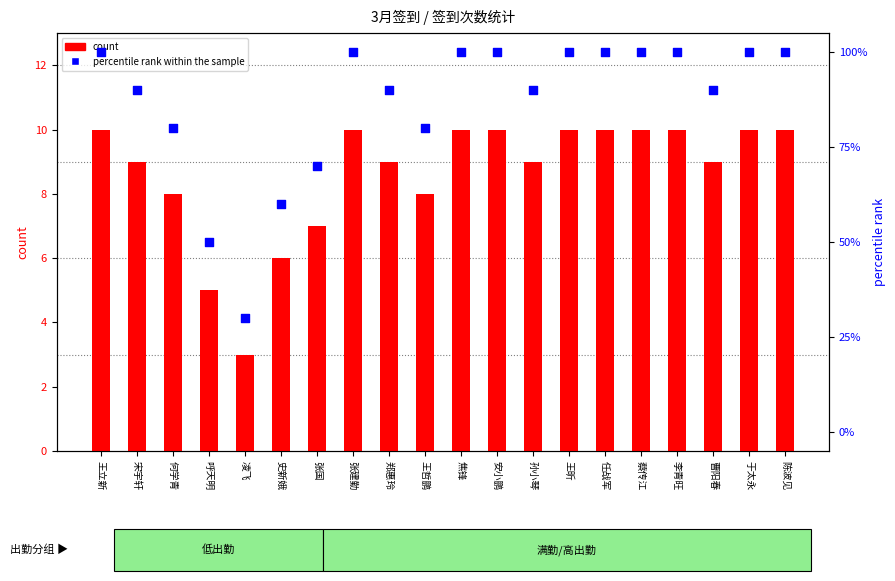

Which series reaches the minimum Y coordinate?

count